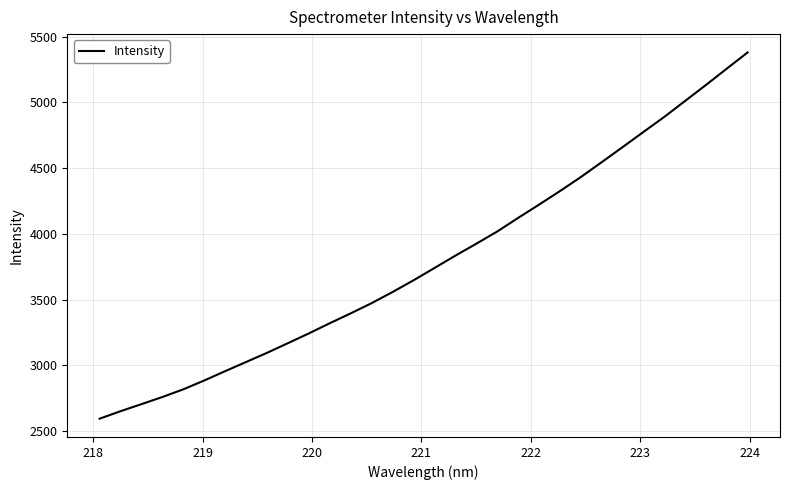

What is the maximum value shown in the chart?

5381.2